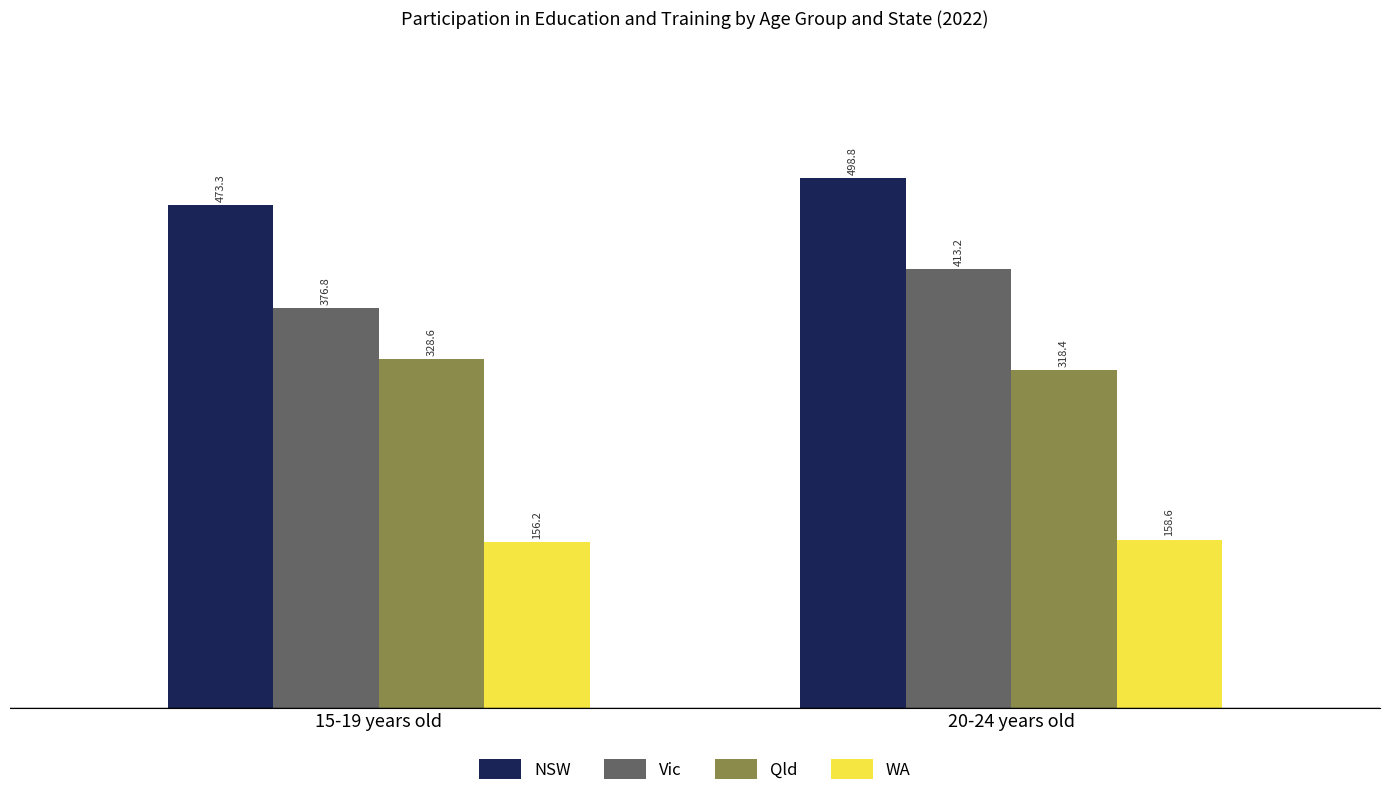

Rank the series by their maximum value, from highest to lowest.

NSW, Vic, Qld, WA